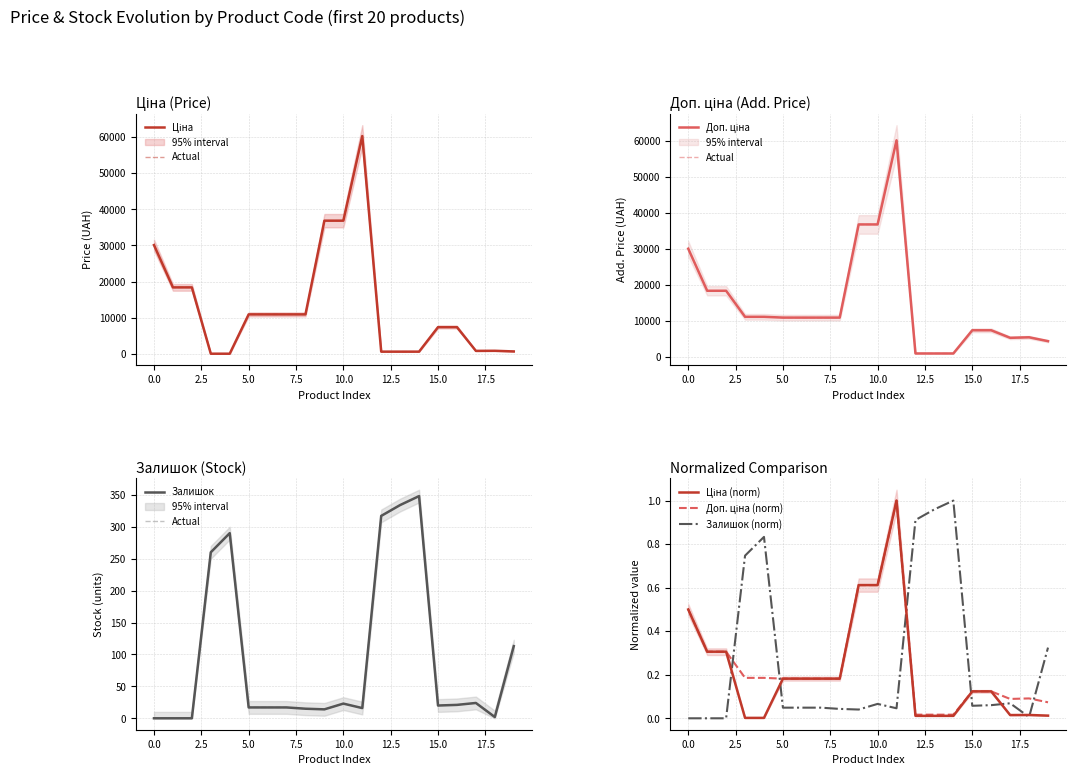

True or false: Доп. ціна and Ціна intersect in this chart.

False